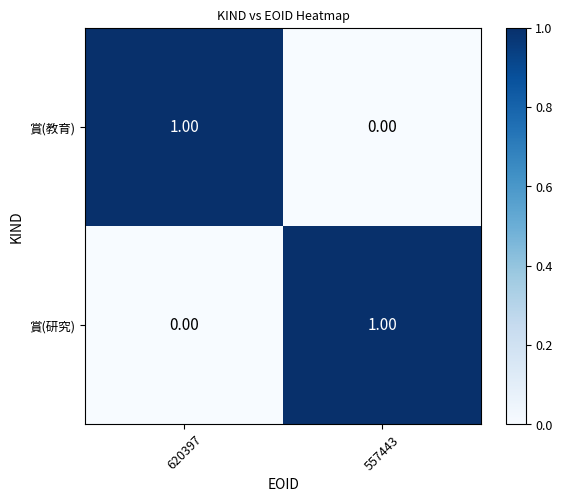

Is the value of 賞(研究) at 557443 greater than the value of 賞(教育) at 557443?

Yes